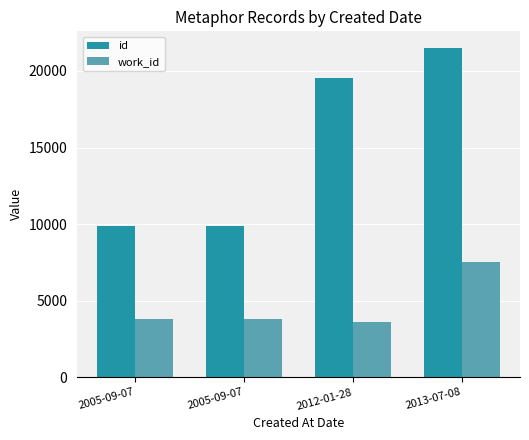

At which label does work_id first exceed 3825?

2013-07-08